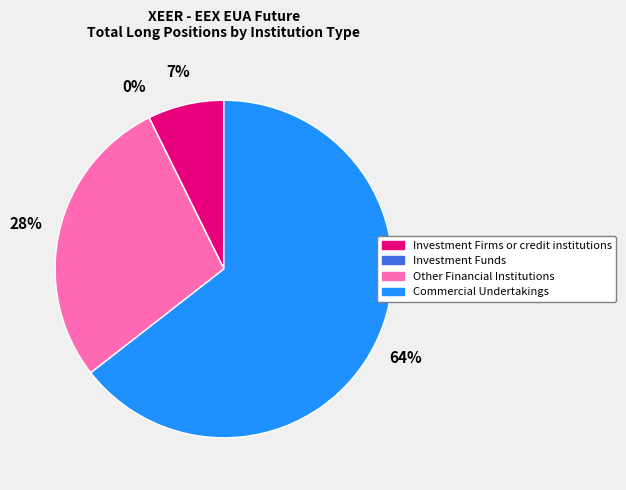

What is the largest slice in the pie chart?

Commercial Undertakings